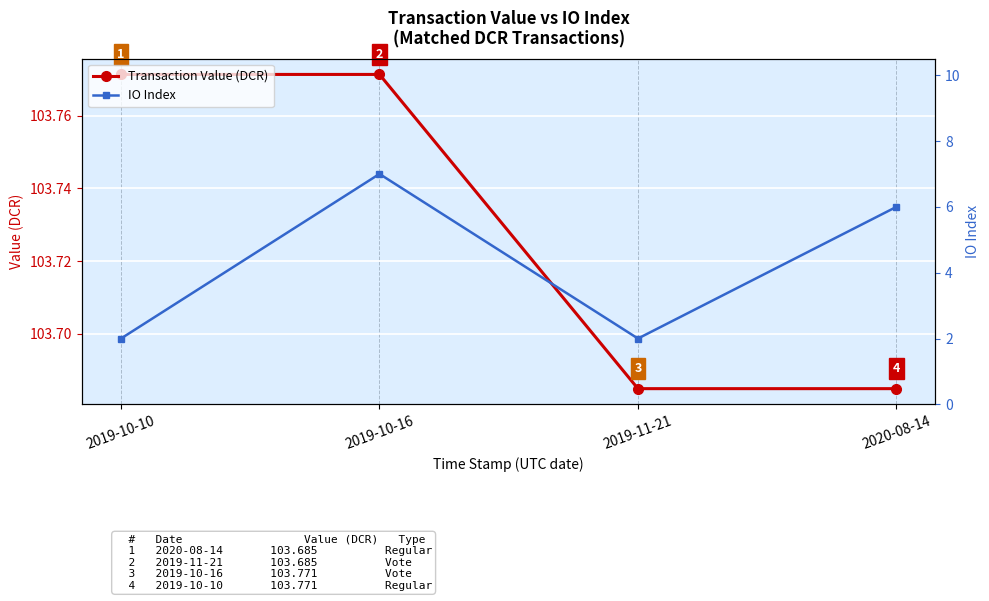

True or false: Transaction Value (DCR) and IO Index cross at least once.

False